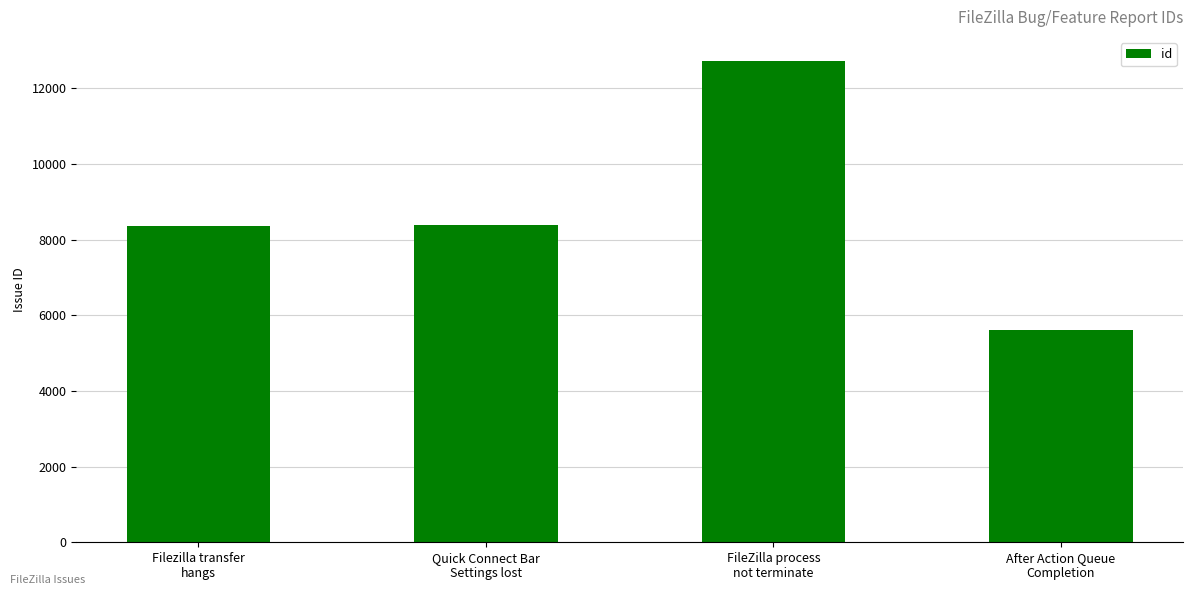

Does the chart contain stacked bars?

No